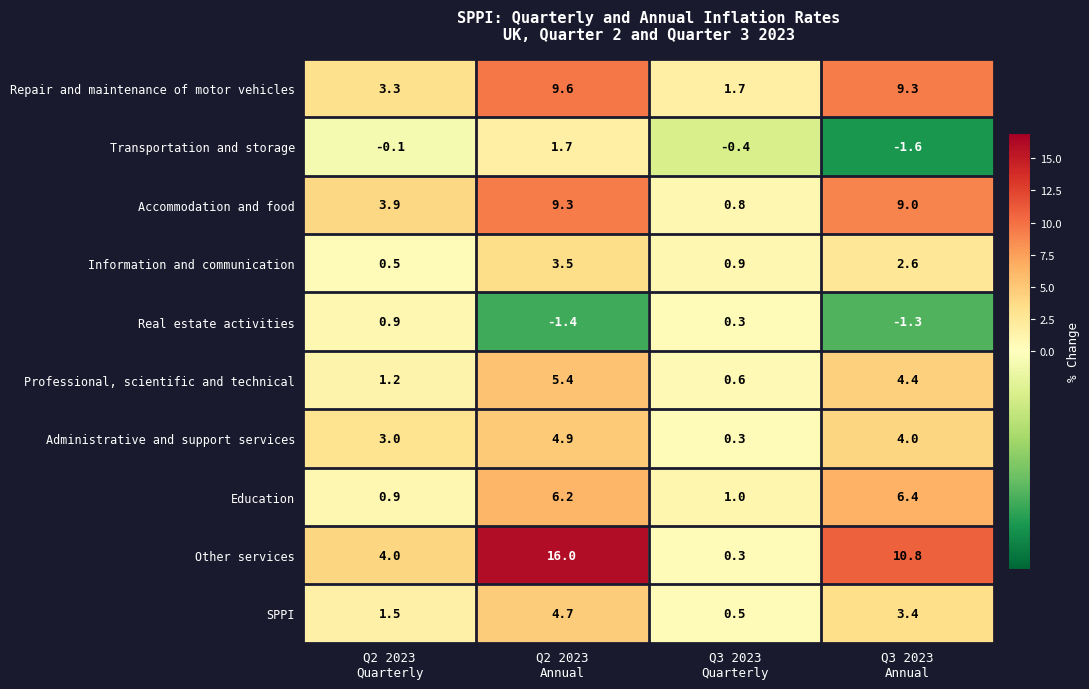

What is the difference between the second highest and second lowest values in the Education series?

5.2